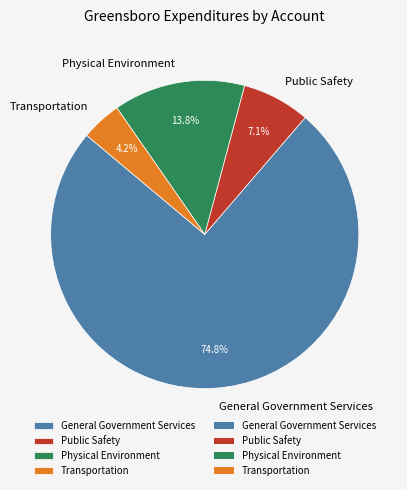

Is Public Safety the majority of the pie?

No